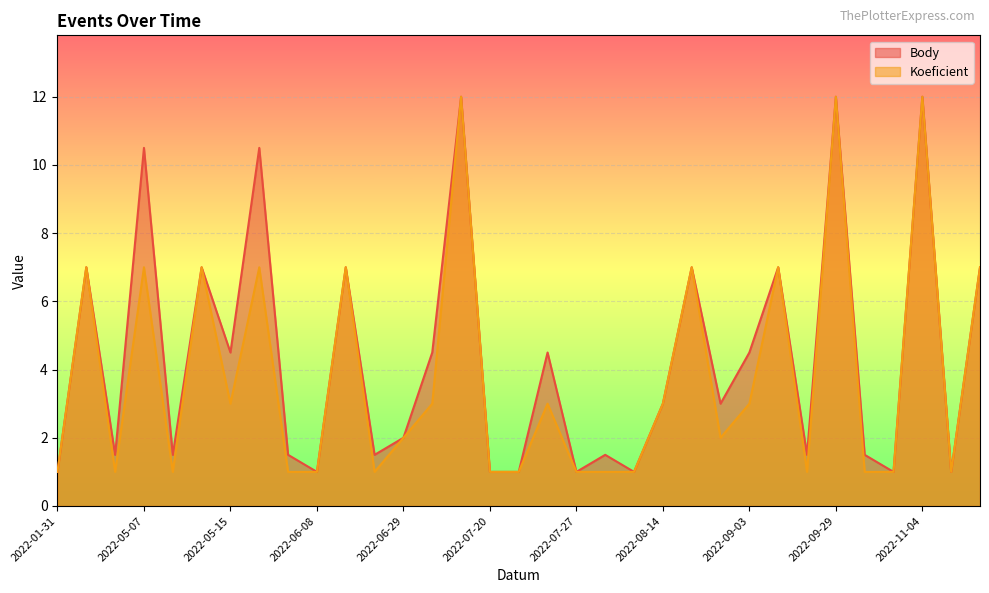

Reading right to left, list all the values displayed in this chart.

Body: 7.0	1.0	12.0	1.0	1.5	12.0	1.5	7.0	4.5	3.0	7.0	3.0	1.0	1.5	1.0	4.5	1.0	1.0	12.0	4.5	2.0	1.5	7.0	1.0	1.5	10.5	4.5	7.0	1.5	10.5	1.5	7.0	1.0
Koeficient: 7.0	1.0	12.0	1.0	1.0	12.0	1.0	7.0	3.0	2.0	7.0	3.0	1.0	1.0	1.0	3.0	1.0	1.0	12.0	3.0	2.0	1.0	7.0	1.0	1.0	7.0	3.0	7.0	1.0	7.0	1.0	7.0	1.0